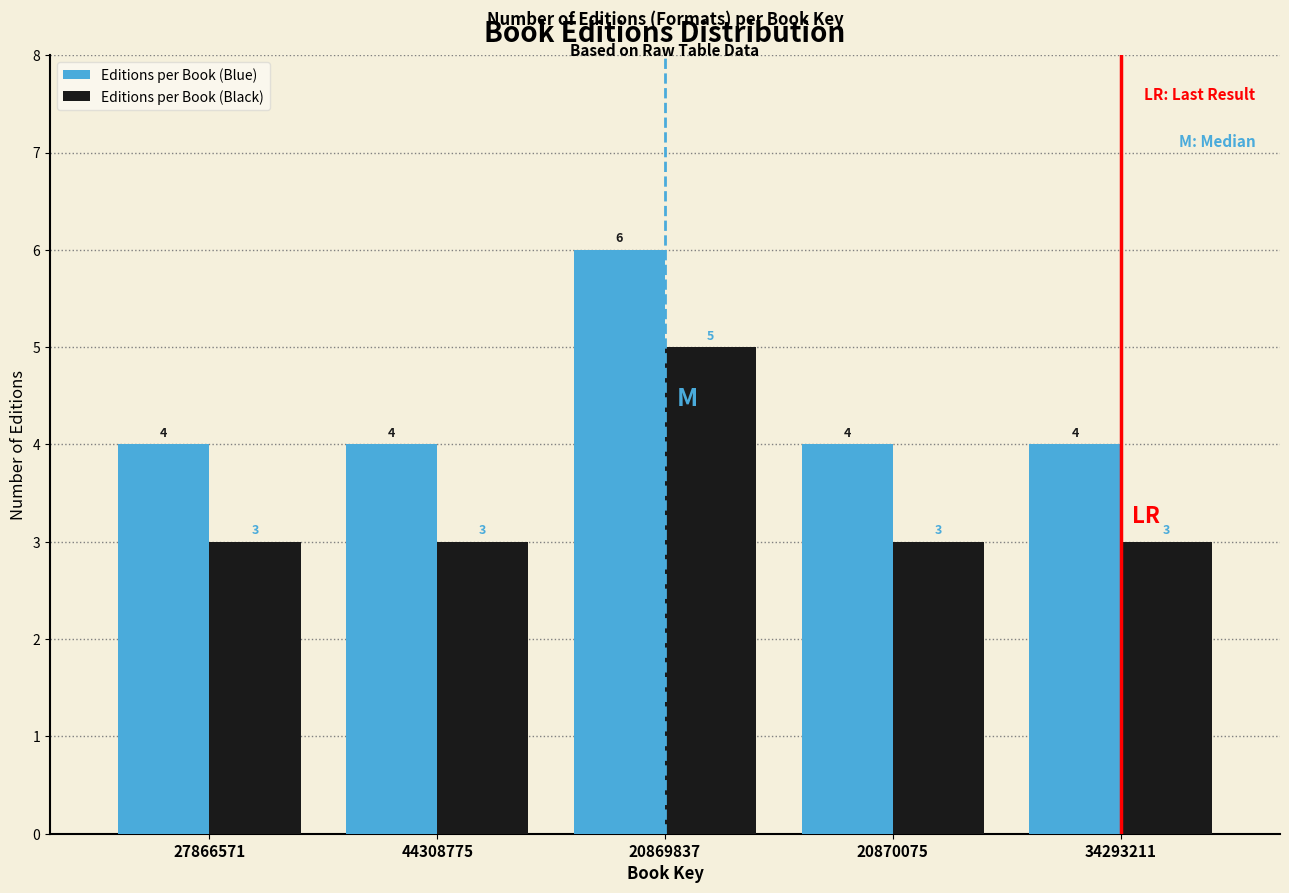

Reading left to right, list all the values displayed in this chart.

Editions per Book (Blue): 4	4	6	4	4
Editions per Book (Black): 3	3	5	3	3